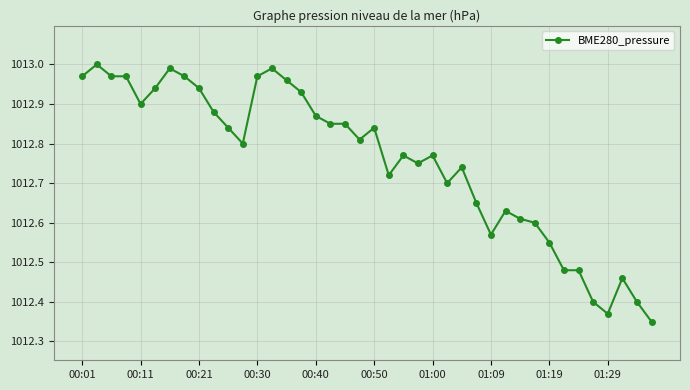

Does the chart have visible grid lines?

Yes